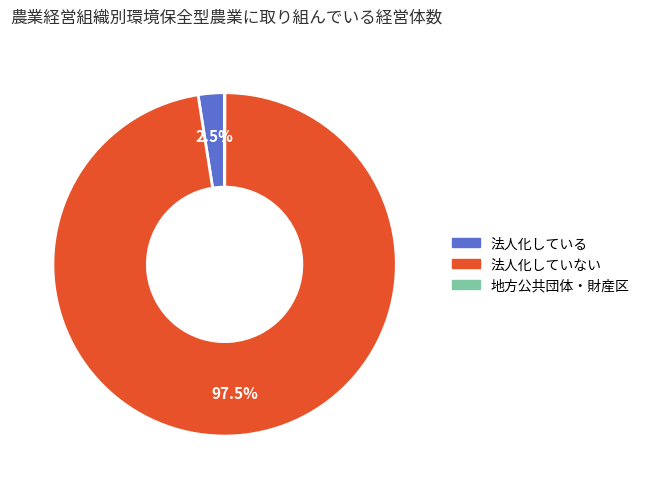

Which category has the biggest portion of the pie?

法人化していない